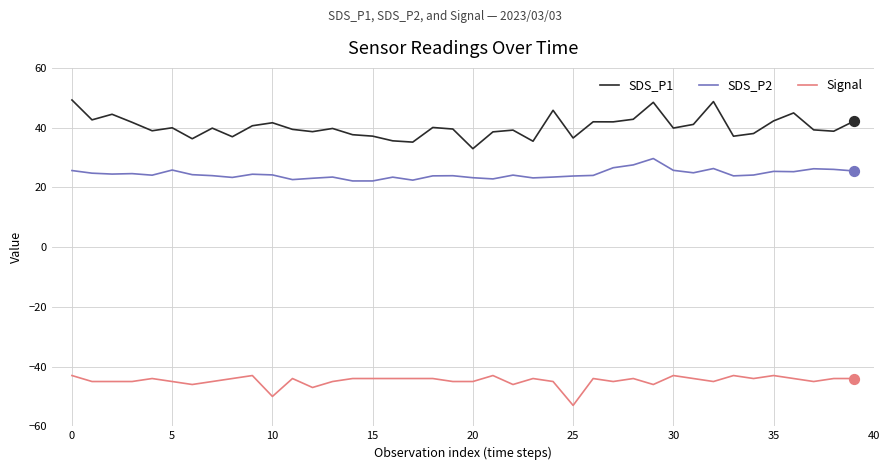

Which series has the largest total across all categories?

SDS_P1